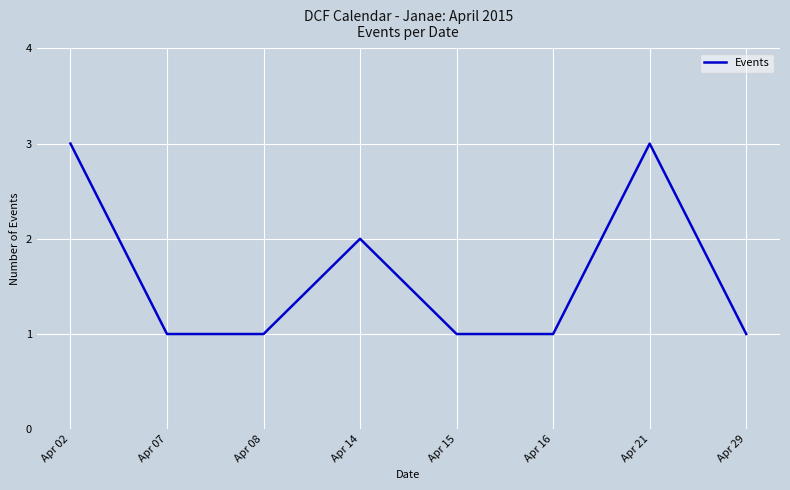

What is the ratio of the value at Apr 15 to the value at Apr 29?

1.0